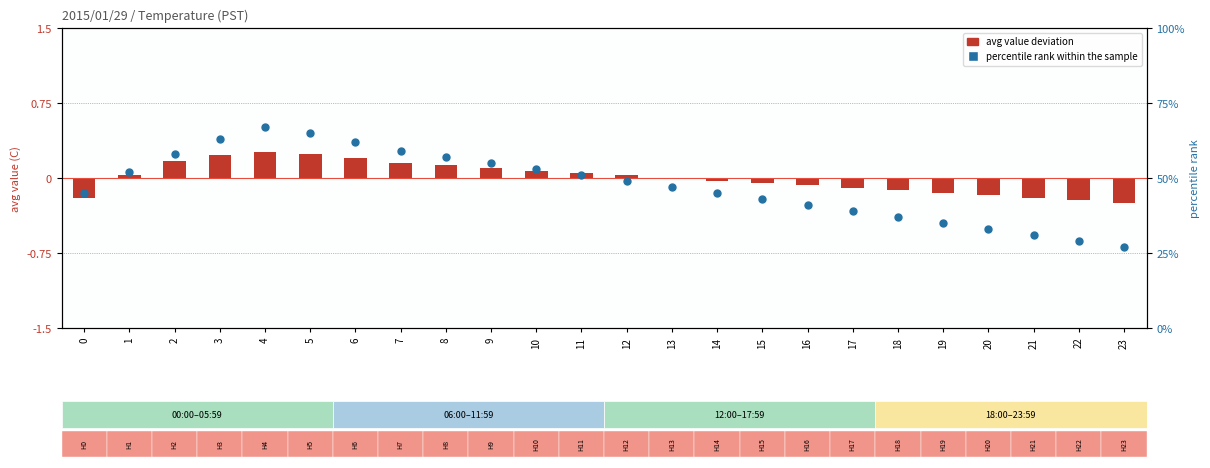

What are all the series names shown in the legend?

avg value deviation, percentile rank within the sample